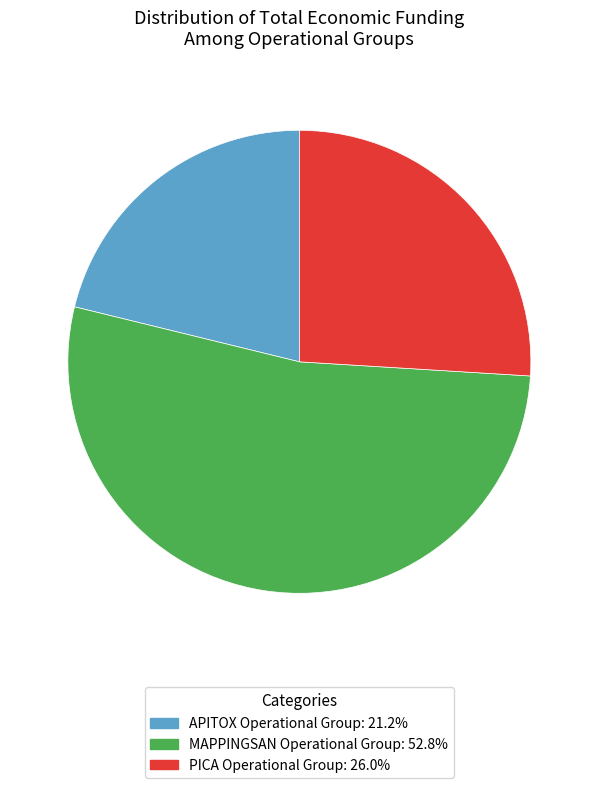

True or false: PICA Operational Group accounts for 13% of the total.

False